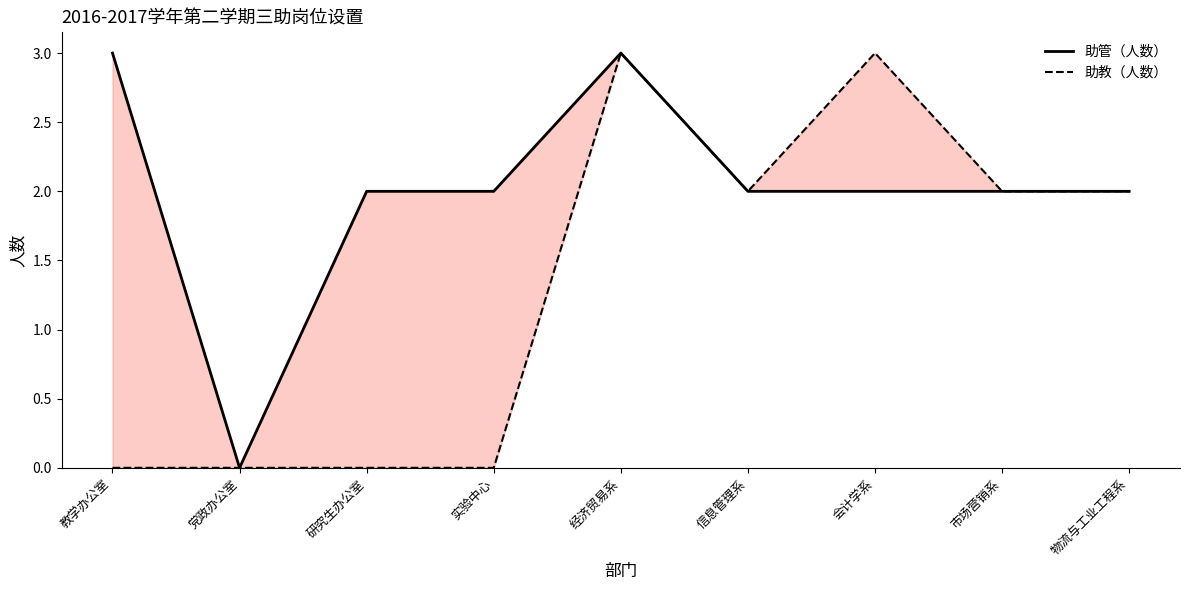

Which series has the largest total across all categories?

助管（人数）